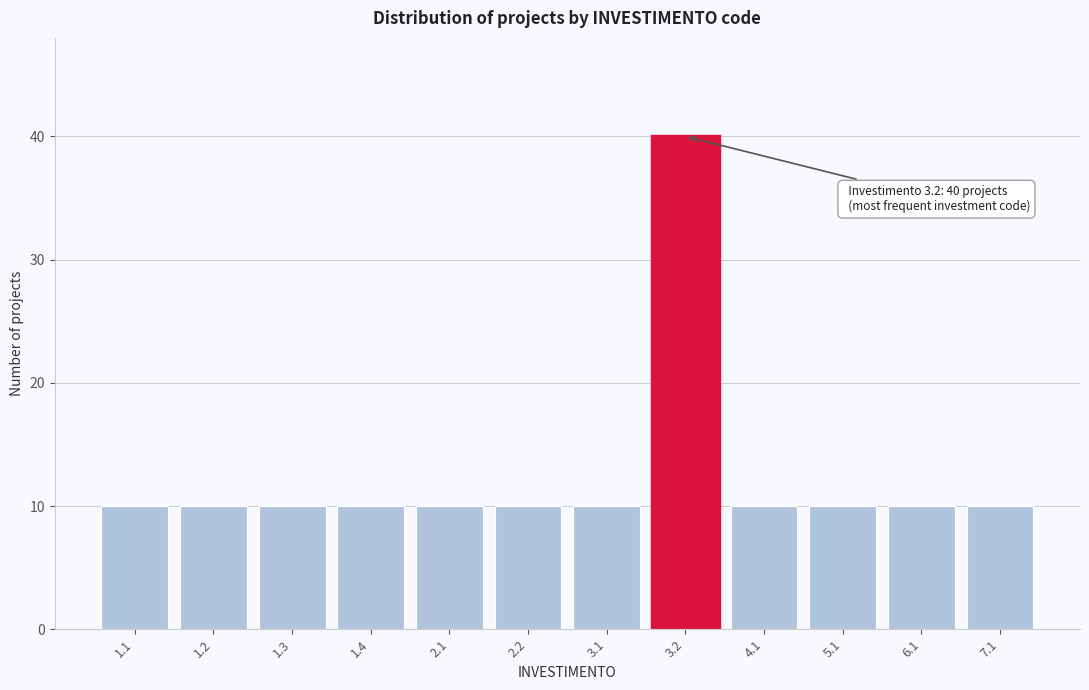

Reading left to right, extract all data points from this chart.

1.1=10	1.2=10	1.3=10	1.4=10	2.1=10	2.2=10	3.1=10	3.2=40	4.1=10	5.1=10	6.1=10	7.1=10